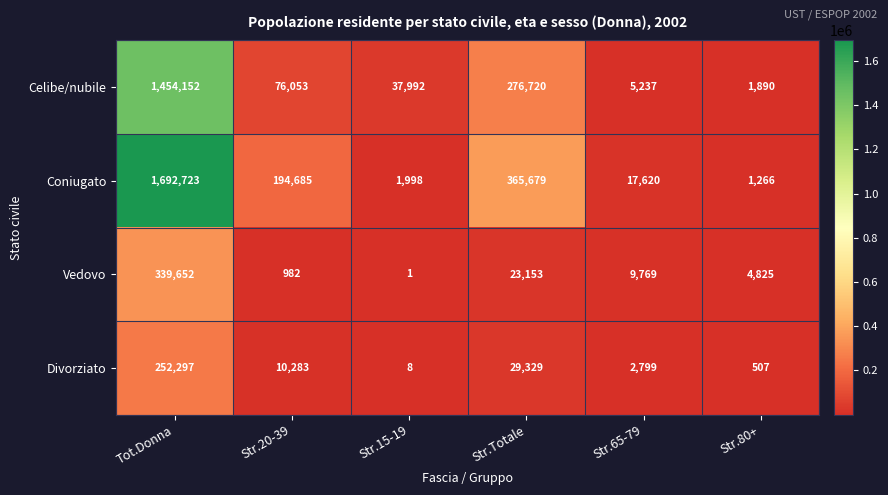

What is the approximate value of Divorziato at Str.20-39, to the nearest 10?

10280